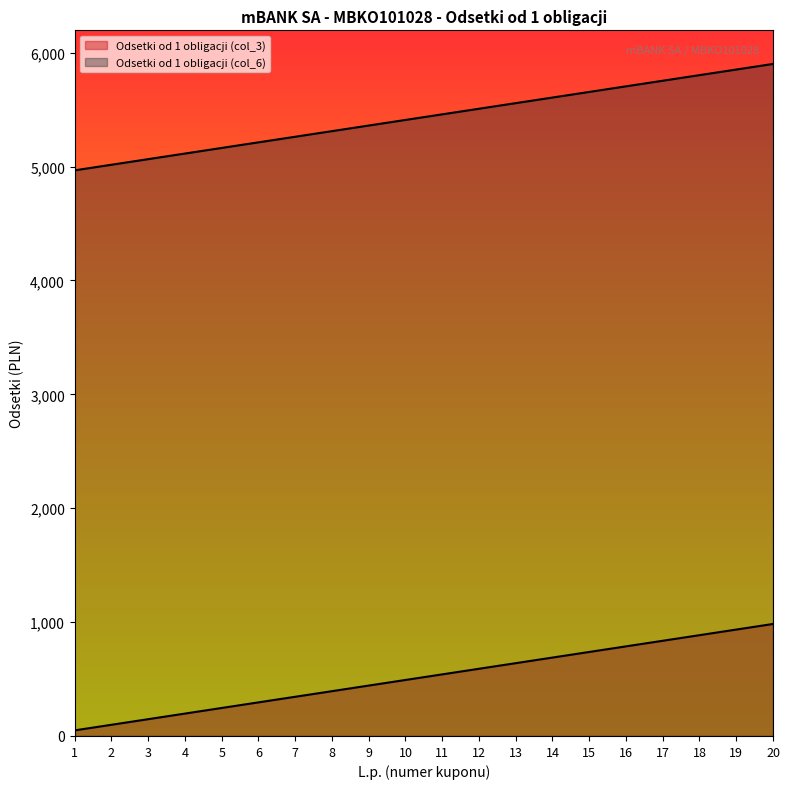

Reading left to right, what are all the values shown in this chart?

Odsetki od 1 obligacji (col_3): 49.2	98.4	147.5	196.7	245.9	295.1	344.2	393.4	442.6	491.8	541.0	590.1	639.3	688.5	737.7	786.9	836.0	885.2	934.4	983.6
Odsetki od 1 obligacji (col_6): 4967.0	5016.2	5065.3	5114.5	5163.7	5212.9	5262.1	5311.2	5360.4	5409.6	5458.8	5507.9	5557.1	5606.3	5655.5	5704.7	5753.8	5803.0	5852.2	5901.4